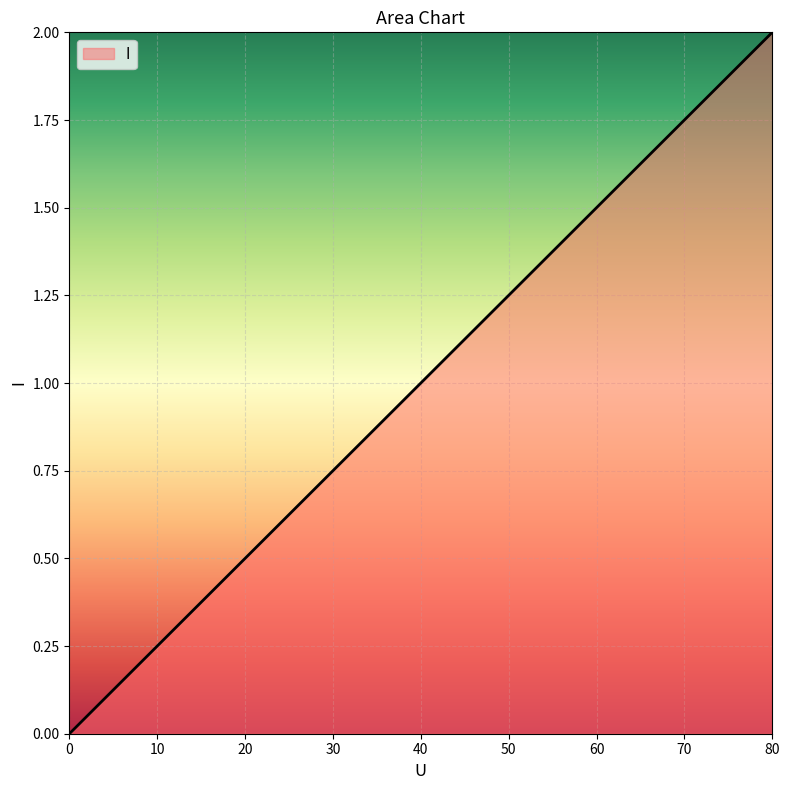

True or false: there are more than 1 points higher than both neighbors.

False